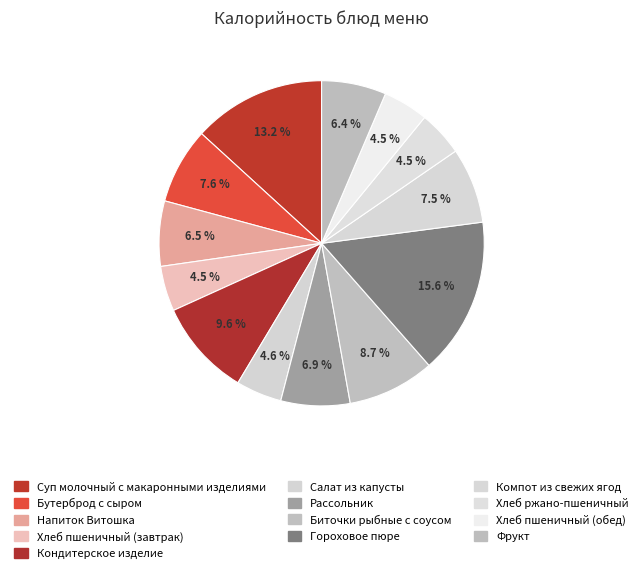

To the nearest percent, what percentage of the pie is Хлеб пшеничный (обед)?

4%